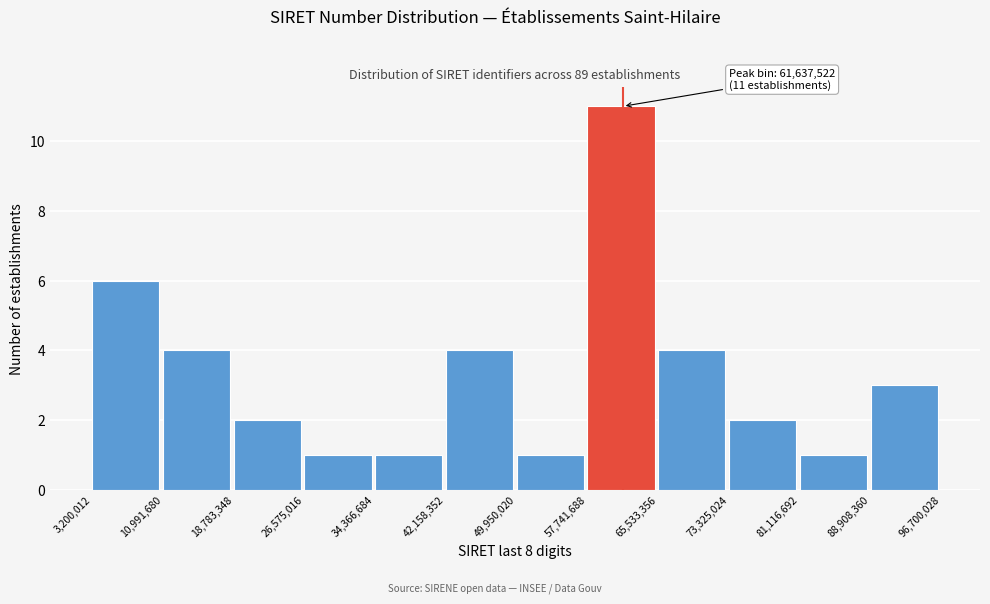

Over which range of the x-axis is the bar tallest?

57,741,688 to 65,533,356